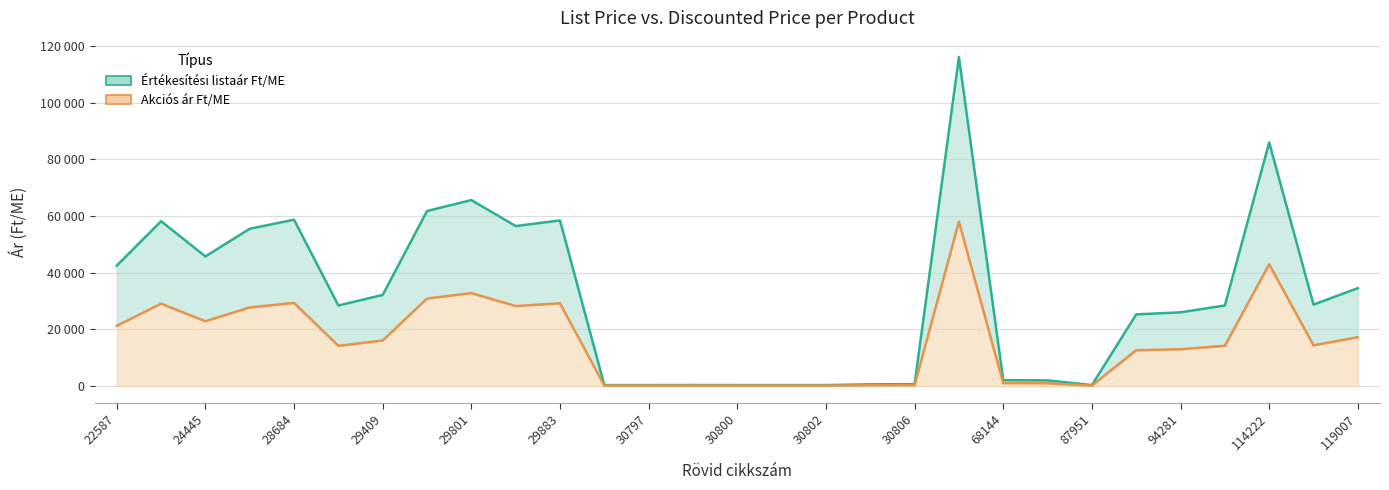

What is the difference between the Akciós ár Ft/ME values at 30800 and 29802?

28054.0